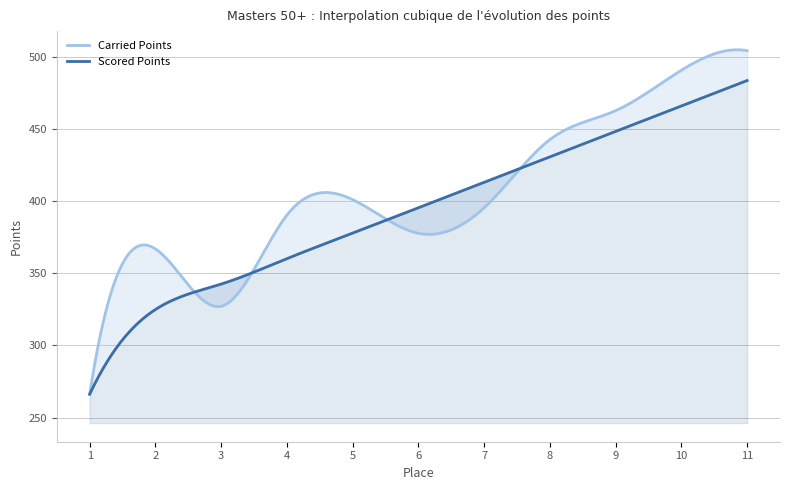

Where is Scored Points nearest to the value 374?

5